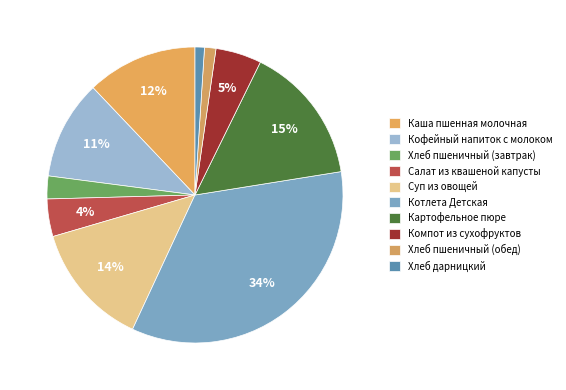

Is there any slice that represents more than half of the pie?

No